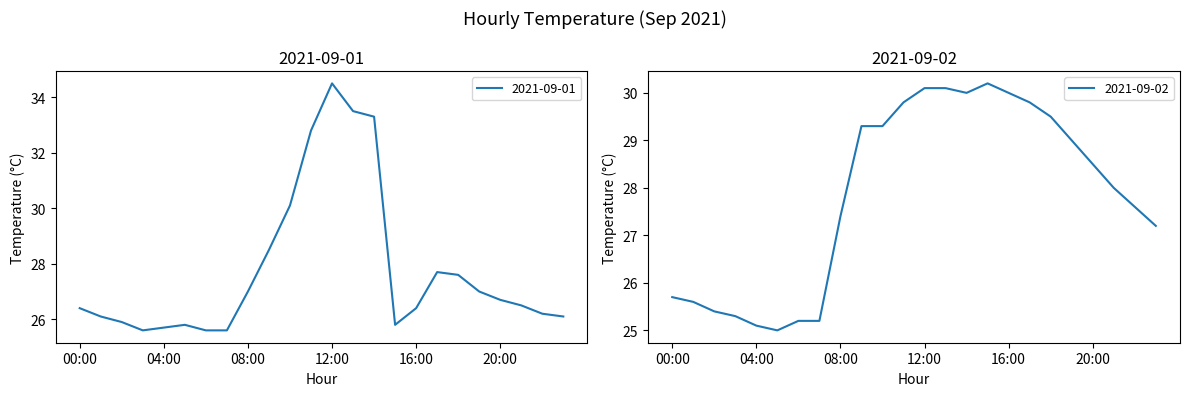

What is the sum of all 2021-09-02 values?

668.3